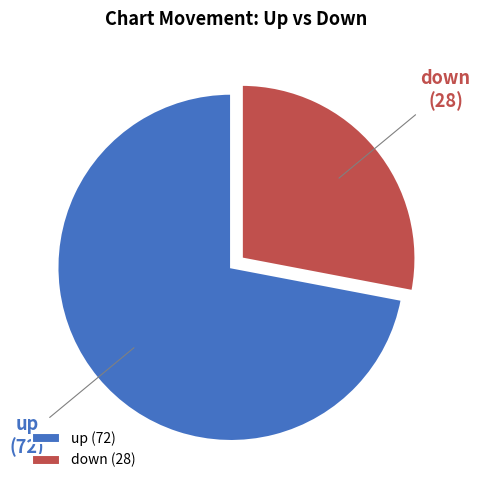

Which slice is the largest?

up